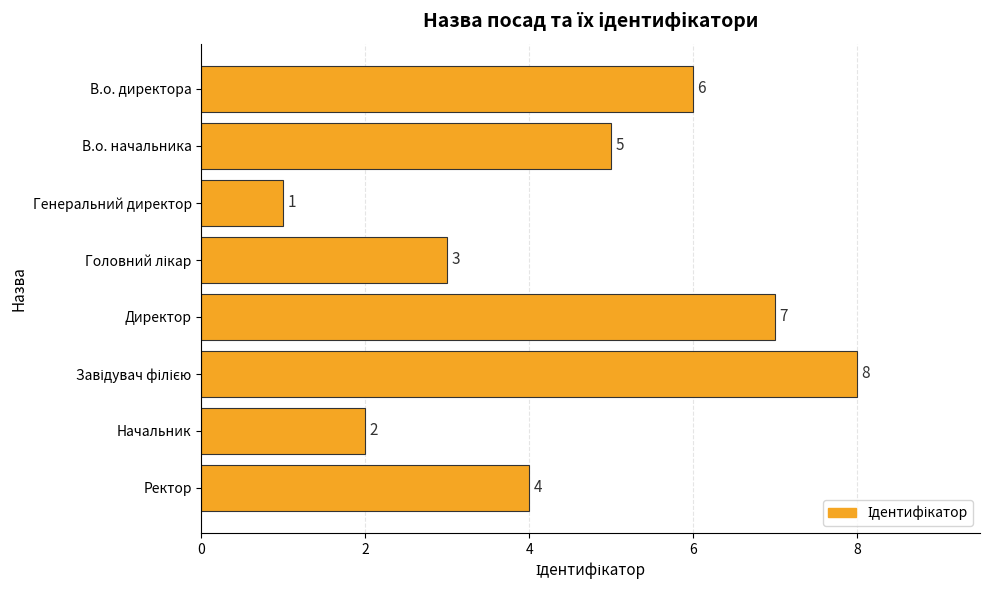

At which label is the value closest to 4?

Ректор